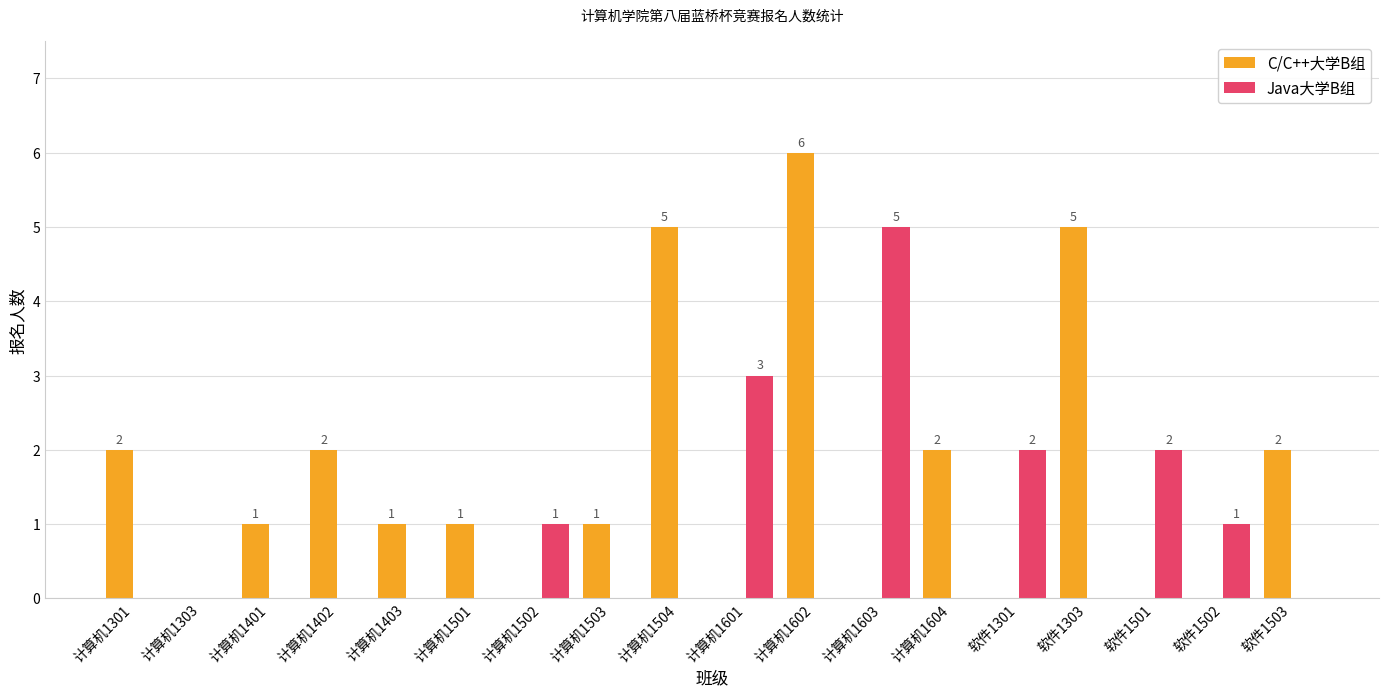

Is it true that Java大学B组 equals 8 at 计算机1603?

False